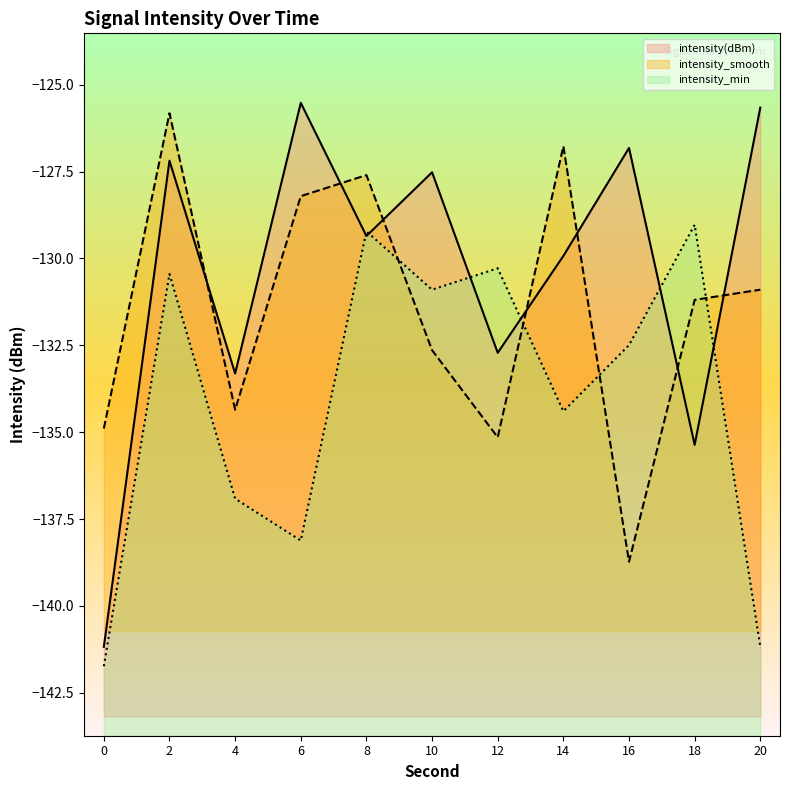

What are all the series names shown in the legend?

intensity(dBm), intensity_smooth, intensity_min